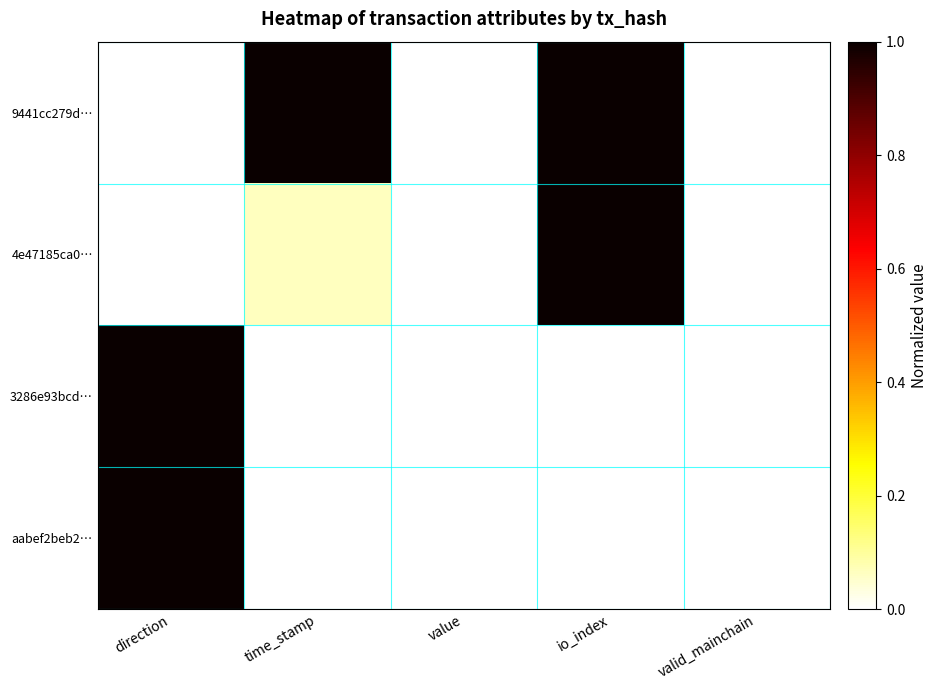

At how many categories does at least one series exceed 0?

3